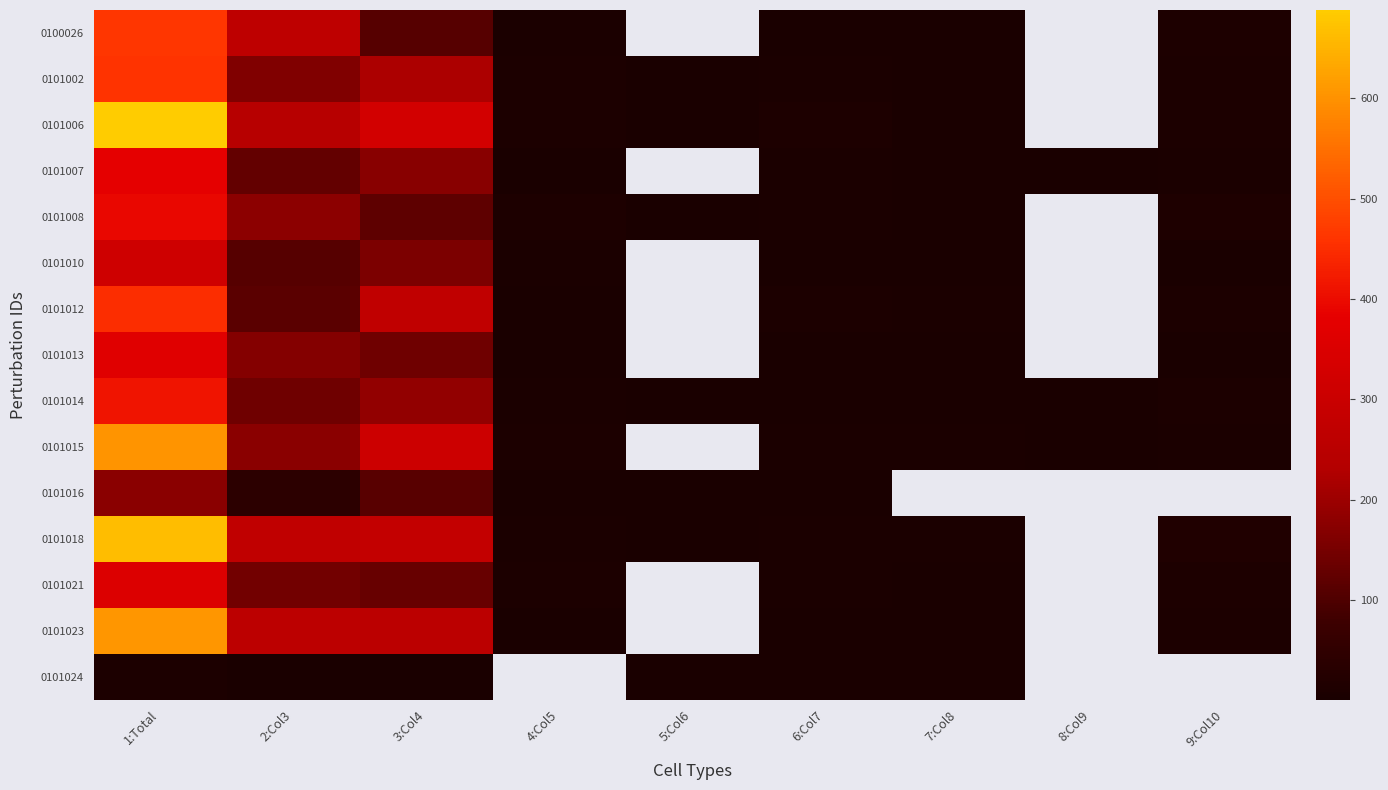

Which series has the largest range (max minus min)?

0101006